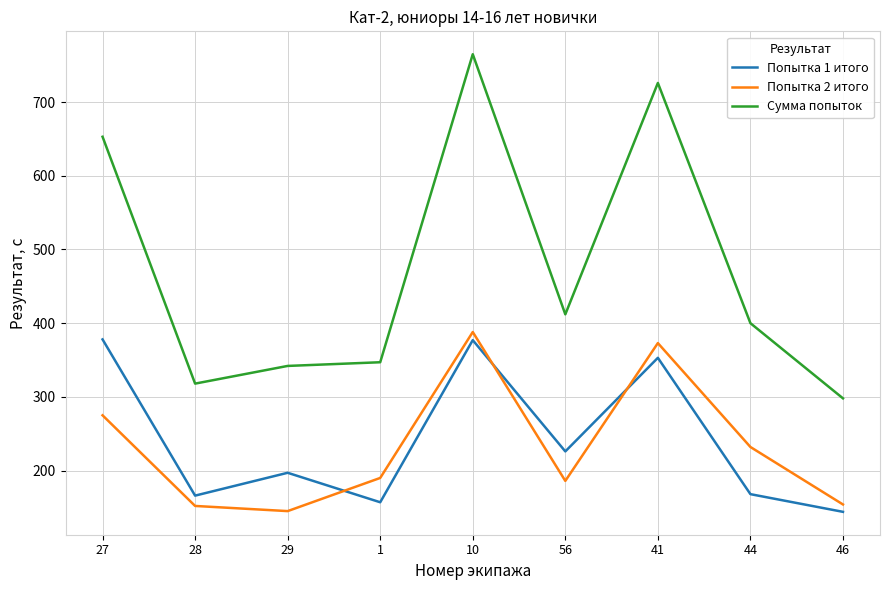

True or false: Сумма попыток and Попытка 2 итого cross at least once.

False